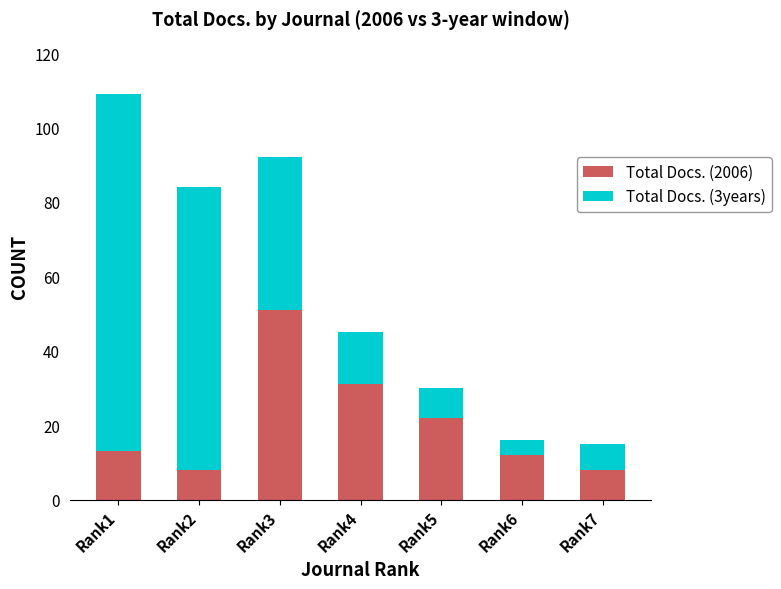

What is the maximum value for Total Docs. (2006)?

51